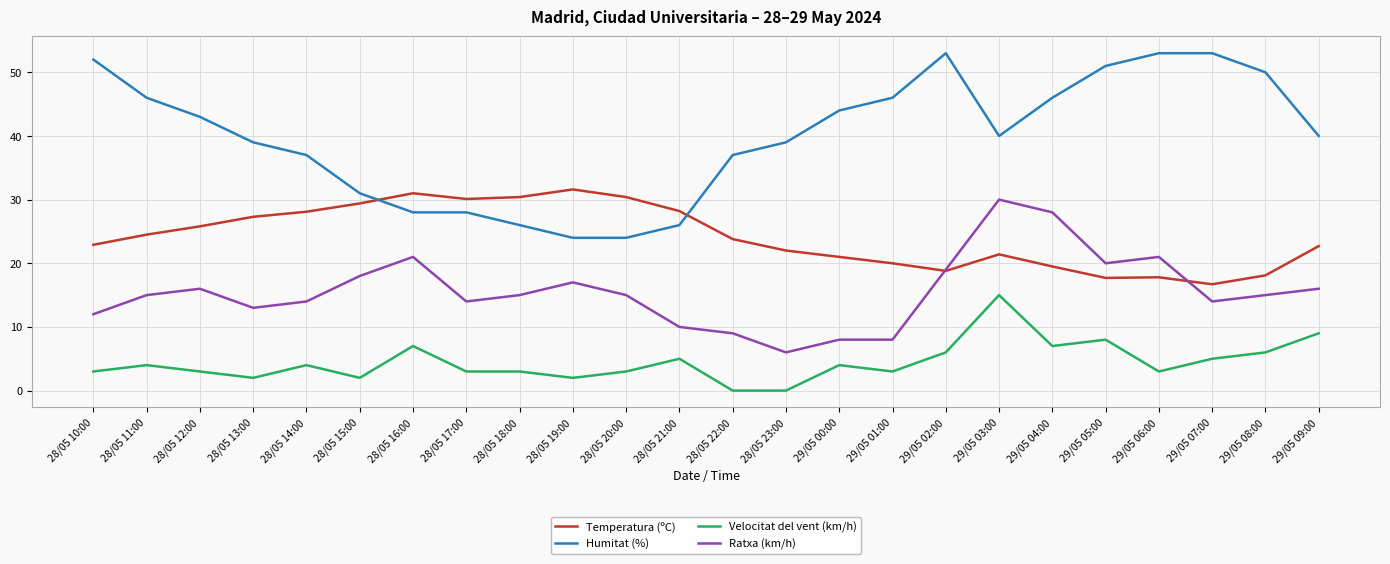

At which label does Ratxa (km/h) reach its peak?

29/05 03:00